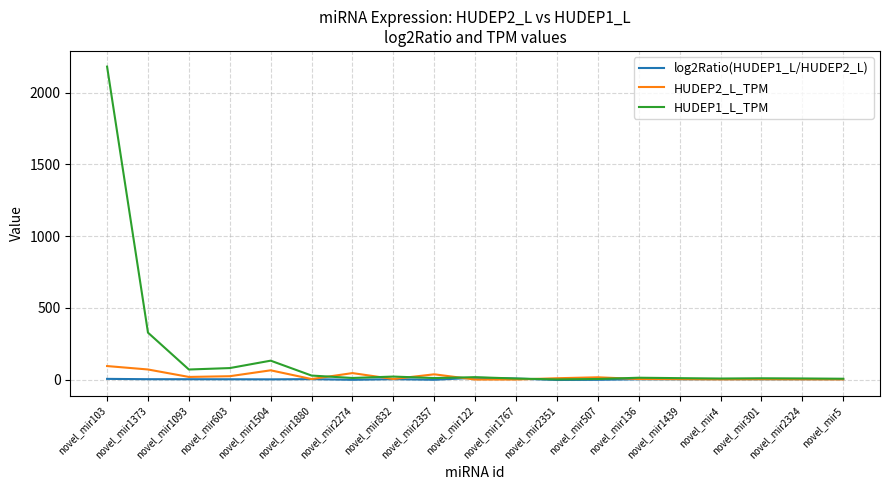

Which category has the highest value in the HUDEP1_L_TPM series?

novel_mir103